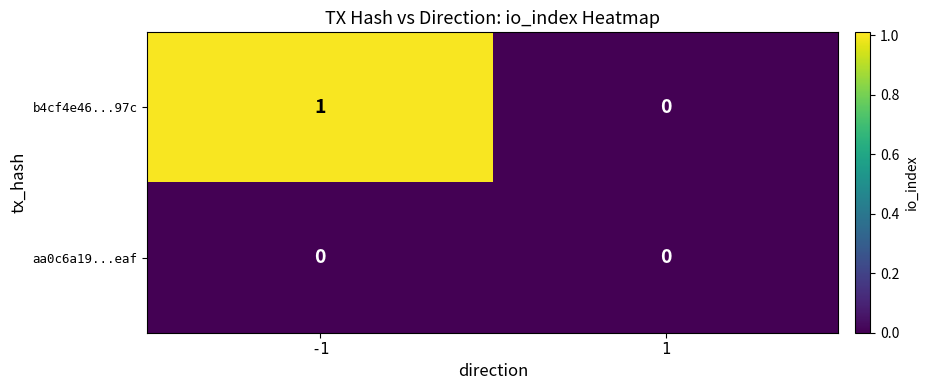

The b4cf4e46...97c series shows 0 at -1. True or false?

False